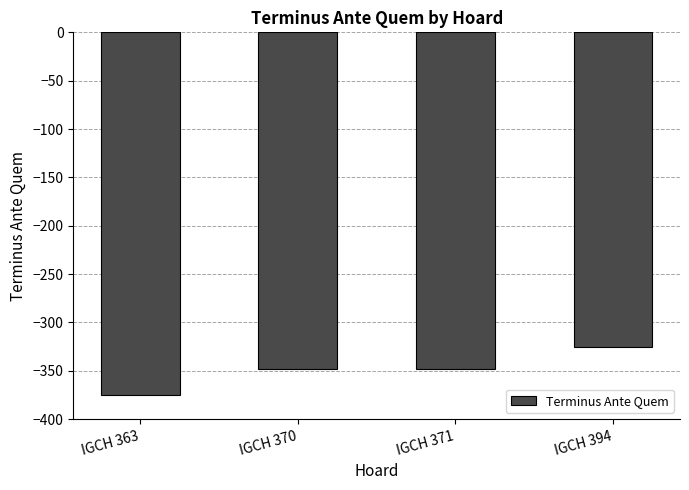

Which has a higher value, IGCH 371 or IGCH 363?

IGCH 371